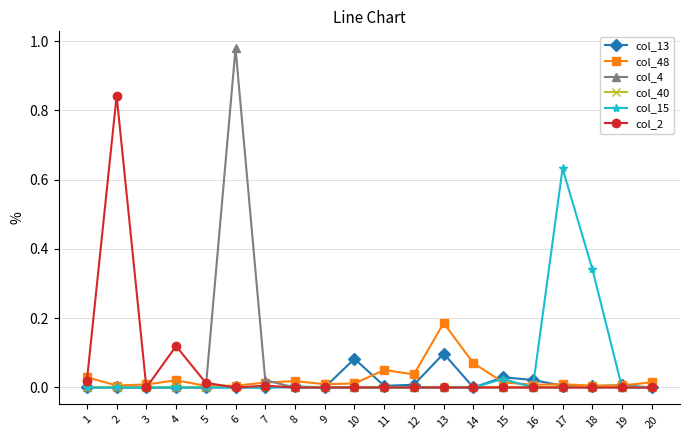

Is this an area chart (filled region under the line)?

No